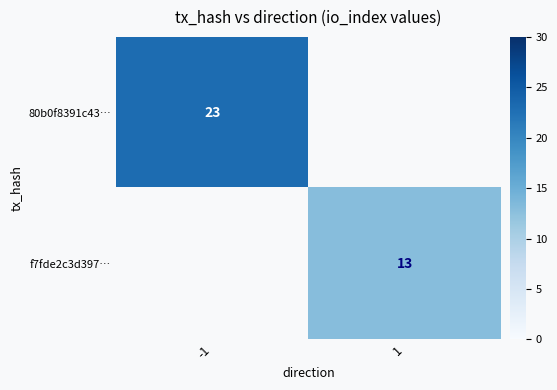

True or false: f7fde2c3d397… has a value of 21.7 at 1.

False